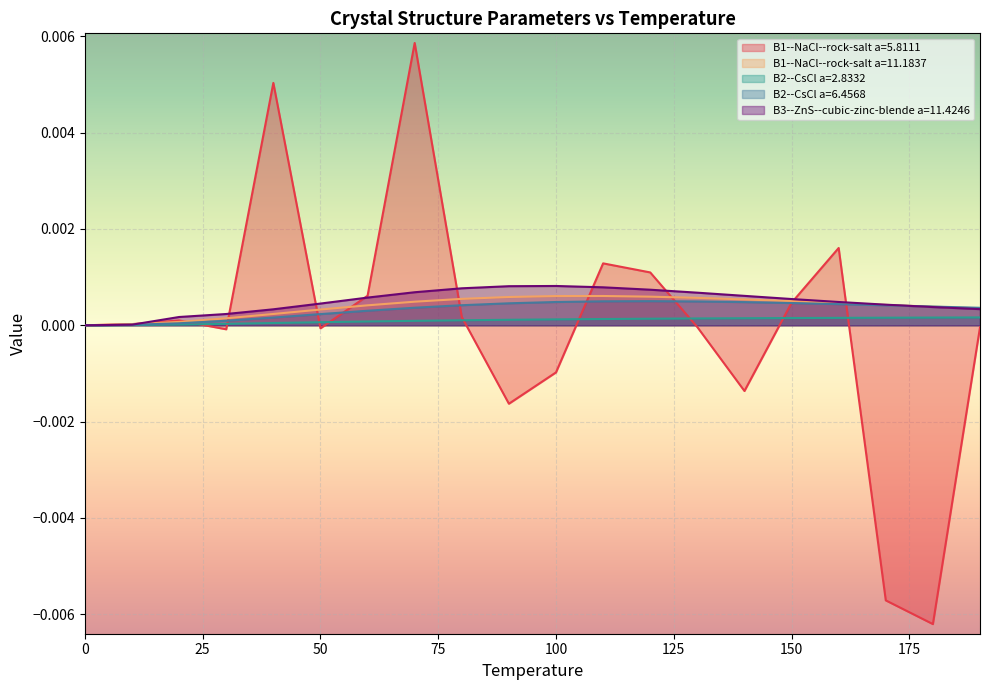

Rank the series by their maximum value, from lowest to highest.

B2--CsCl a=2.8332, B2--CsCl a=6.4568, B1--NaCl--rock-salt a=11.1837, B3--ZnS--cubic-zinc-blende a=11.4246, B1--NaCl--rock-salt a=5.8111